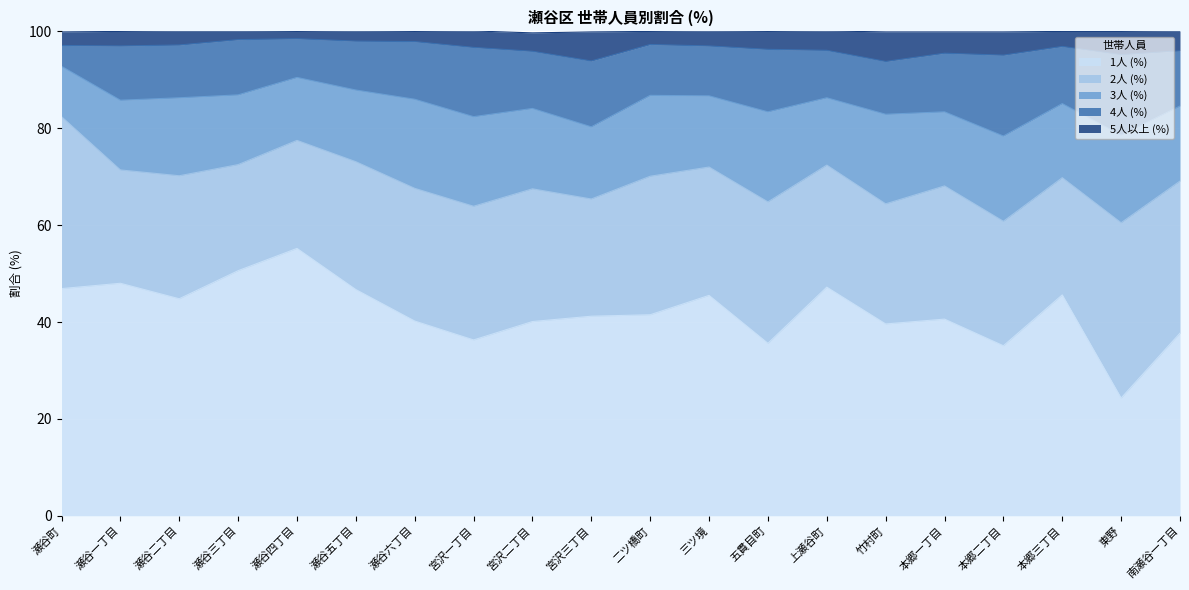

Which category has the lowest value across all series?

瀬谷四丁目